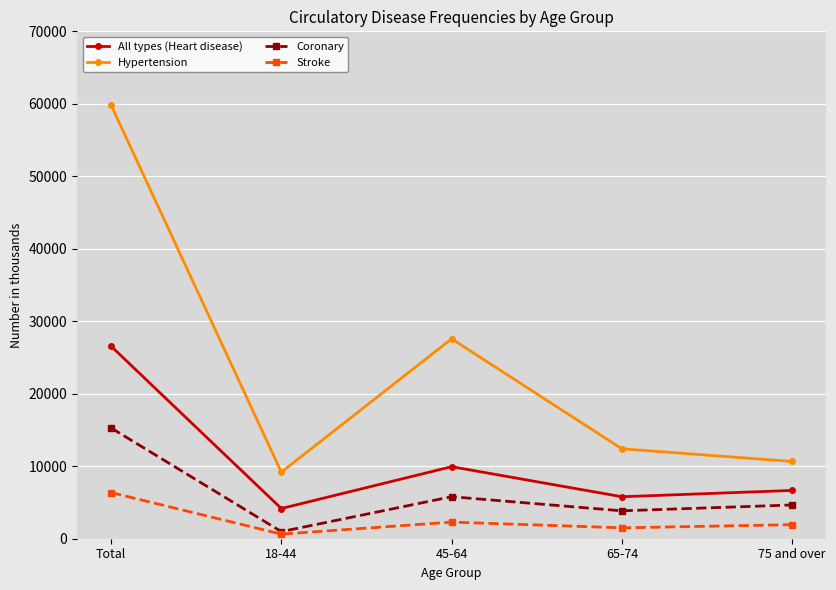

Reading left to right, extract all data points from this chart.

All types (Heart disease): Total=26561	18-44=4168	45-64=9939	65-74=5792	75 and over=6661
Hypertension: Total=59830	18-44=9187	45-64=27578	65-74=12404	75 and over=10661
Coronary: Total=15281	18-44=980	45-64=5796	65-74=3848	75 and over=4657
Stroke: Total=6370	18-44=635	45-64=2293	65-74=1505	75 and over=1936